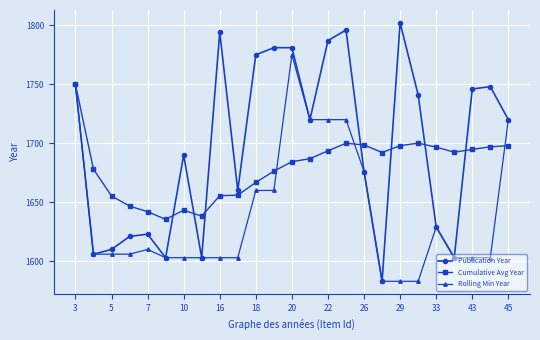

True or false: Publication Year has more than 0 points higher than both neighbors.

True